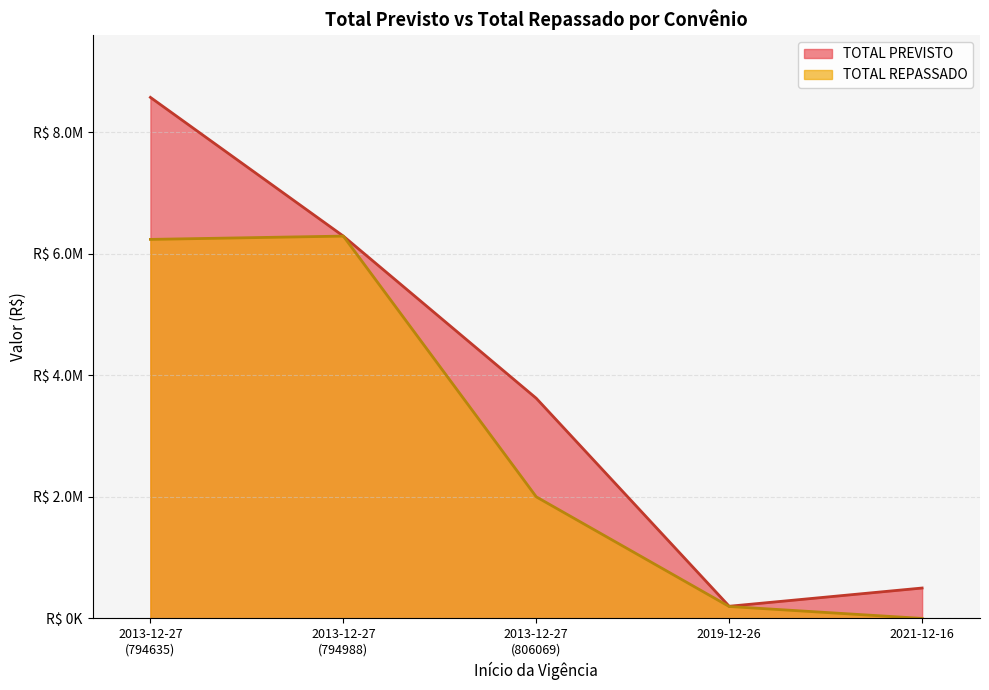

How many positive values does the TOTAL REPASSADO series have?

4